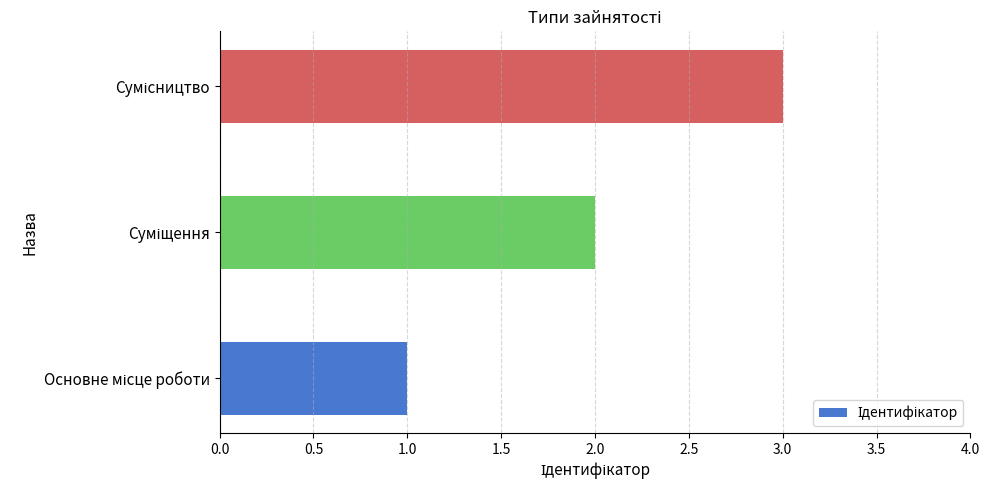

What is the greatest value displayed?

3